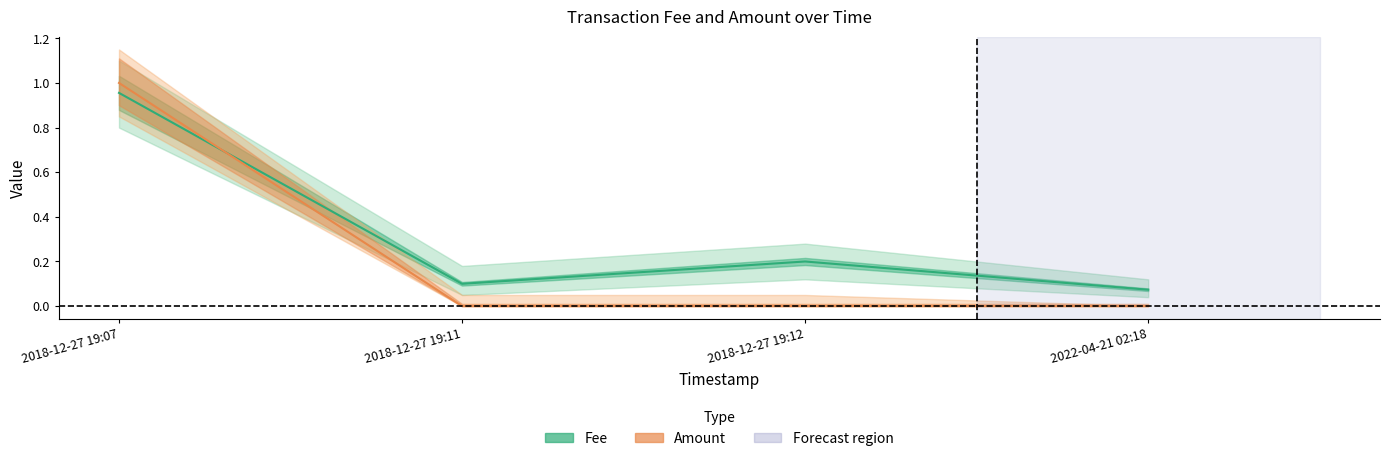

How many categories are shown in the chart?

4